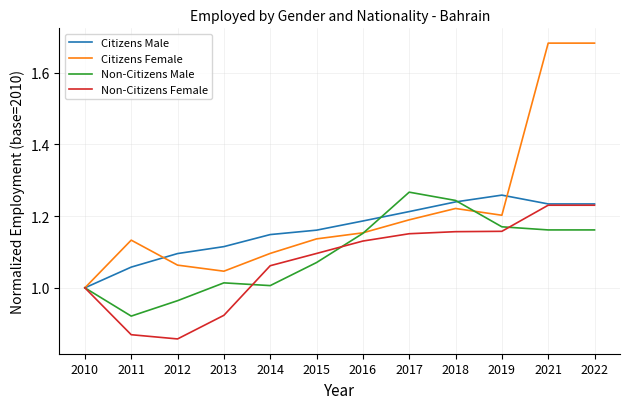

Between 2012 and 2016, which series saw the biggest shift?

Non-Citizens Female